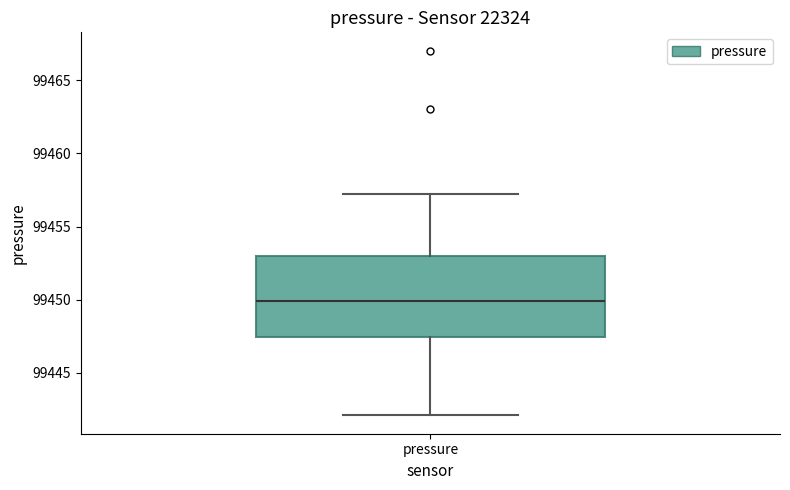

Transcribe this box plot: give where the median line is, the range the box spans, and where the two whiskers end, as read against the y-axis. The values are not printed on the chart, so give them approximately, as read against the axis.

median 99450.0, box 99447.5 to 99453.0, whiskers 99442.0 to 99457.5